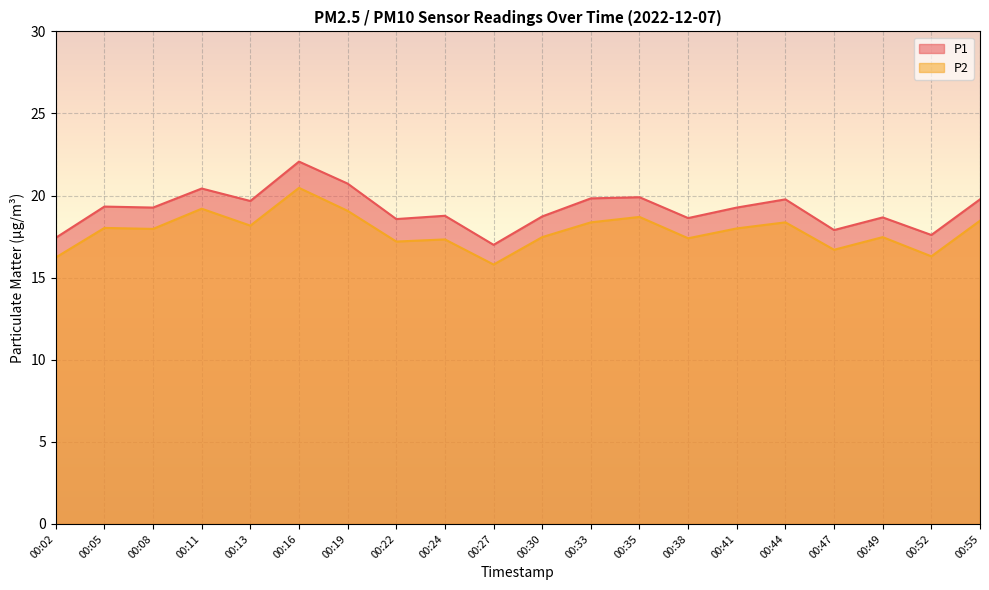

Reading left to right, transcribe all the data shown in this chart.

P1: 00:02=17.4	00:05=19.3	00:08=19.3	00:11=20.4	00:13=19.7	00:16=22.1	00:19=20.7	00:22=18.6	00:24=18.8	00:27=17.0	00:30=18.7	00:33=19.8	00:35=19.9	00:38=18.6	00:41=19.3	00:44=19.8	00:47=17.9	00:49=18.7	00:52=17.6	00:55=19.8
P2: 00:02=16.2	00:05=18.0	00:08=18.0	00:11=19.2	00:13=18.2	00:16=20.5	00:19=19.1	00:22=17.2	00:24=17.3	00:27=15.8	00:30=17.5	00:33=18.4	00:35=18.7	00:38=17.4	00:41=18.0	00:44=18.4	00:47=16.7	00:49=17.5	00:52=16.3	00:55=18.5